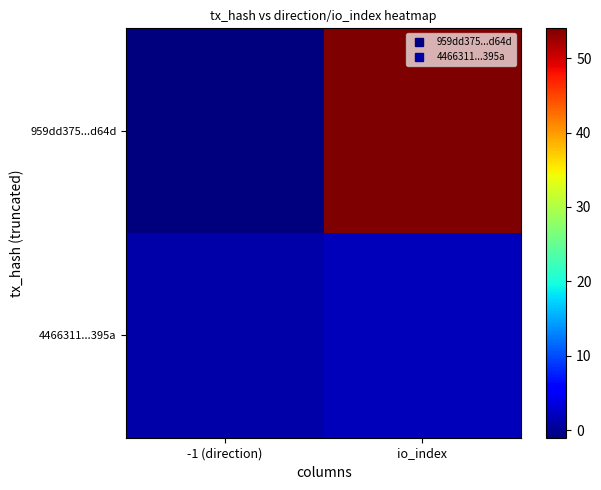

Rank the series at -1 (direction) from highest to lowest value.

4466311...395a, 959dd375...d64d